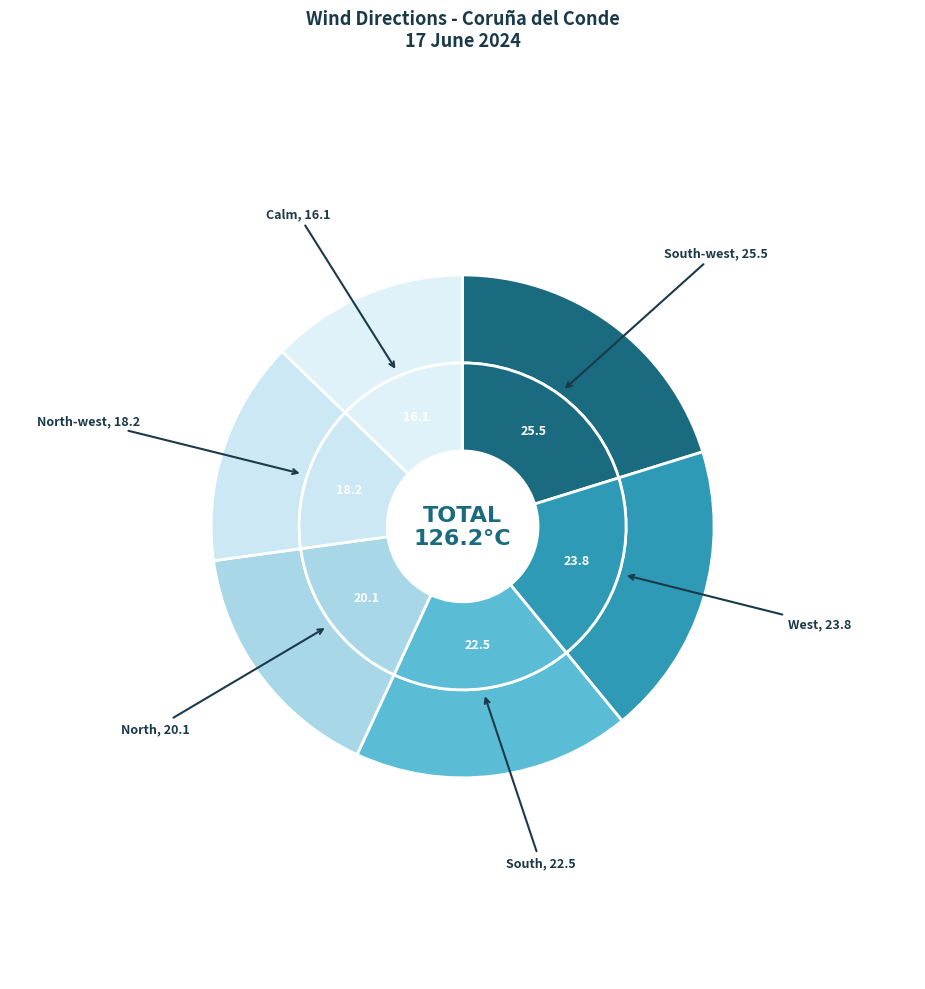

How many slices are in this pie chart?

6